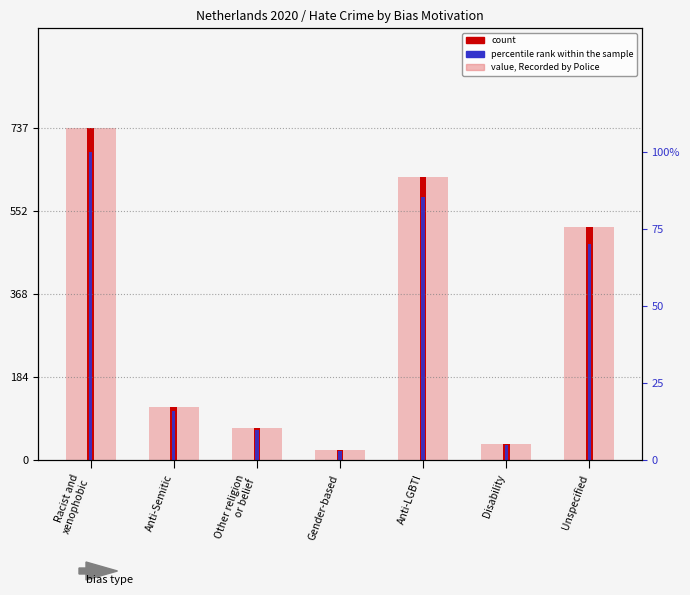

What is the sum of the count values at Anti-LGBTI and Gender-based?

652.0